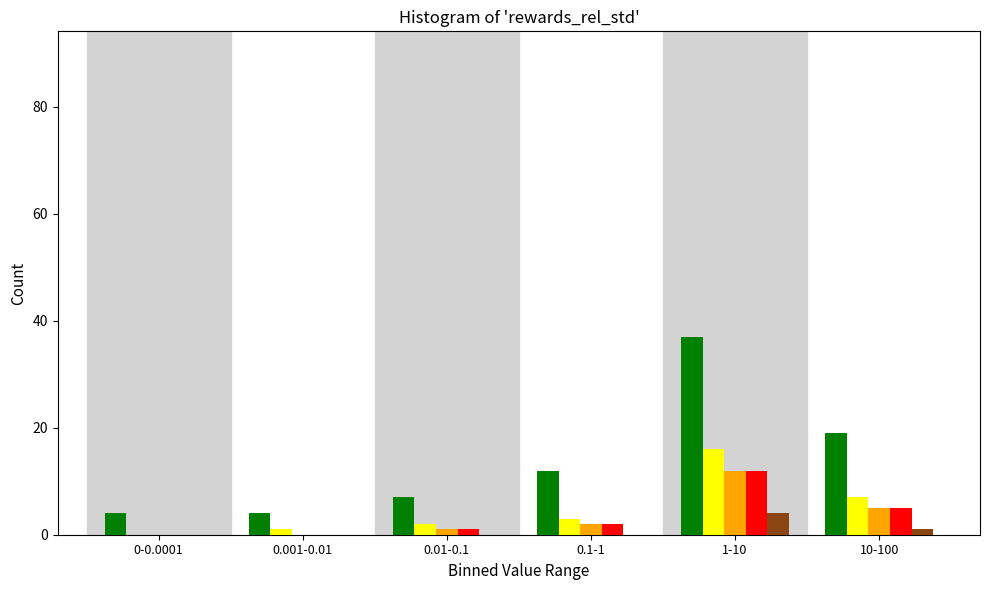

What is the maximum value shown in the chart?

37